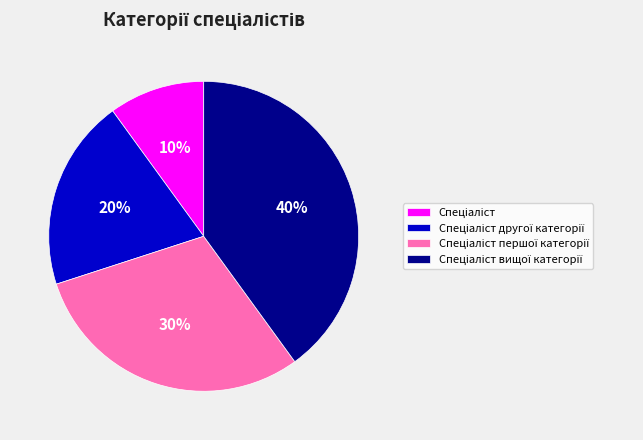

Does any single category account for the majority?

No